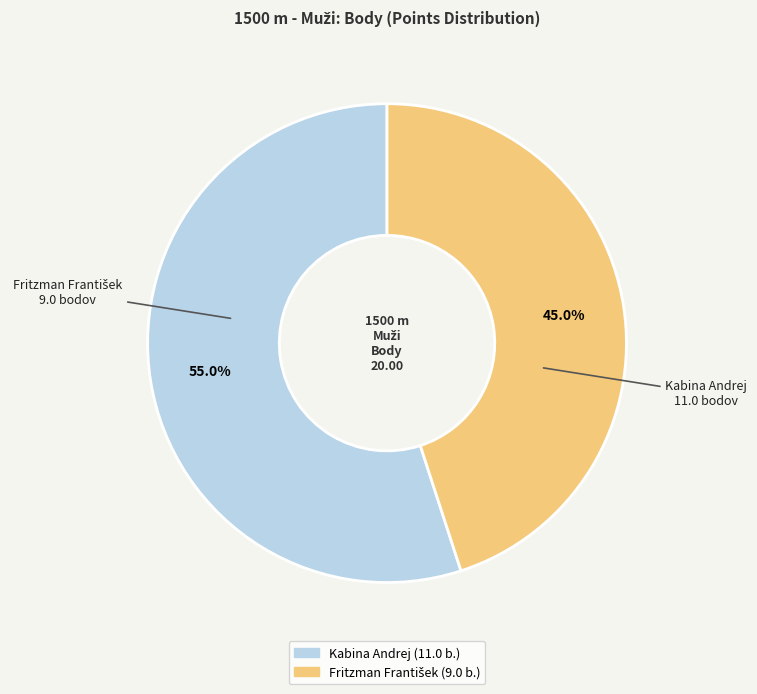

Does any single category account for the majority?

Yes